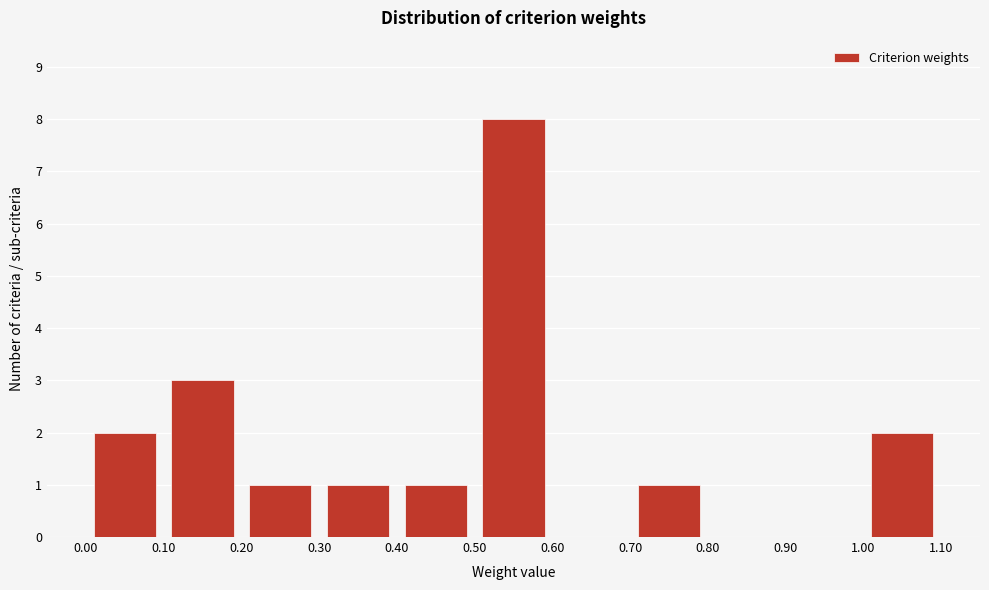

Which range on the x-axis has the tallest bar?

0.50 to 0.60